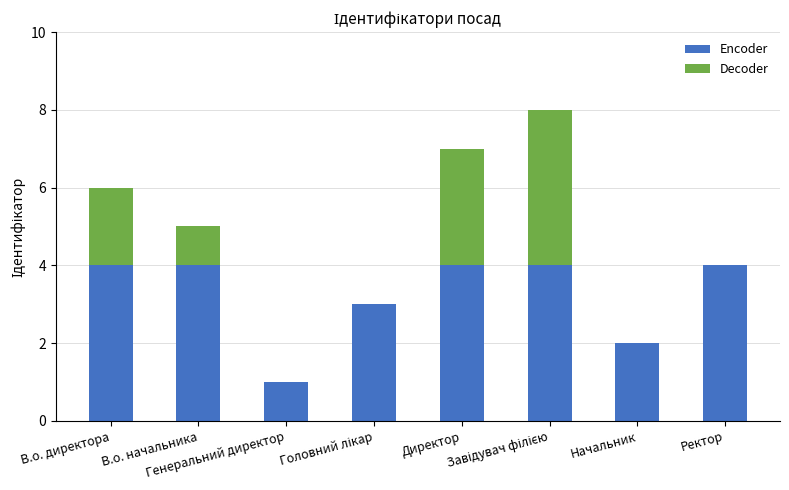

What are all the series names shown in the legend?

Encoder, Decoder